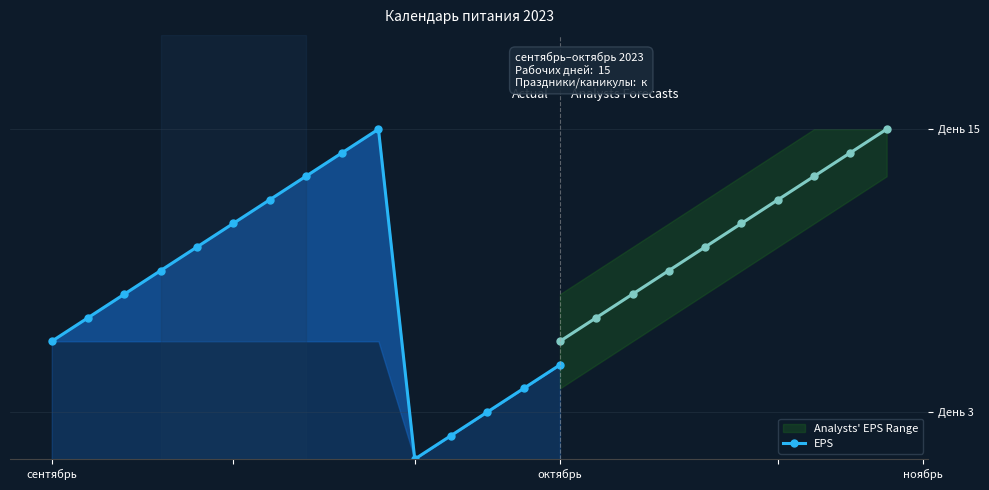

At which label does the data first exceed 8?

3